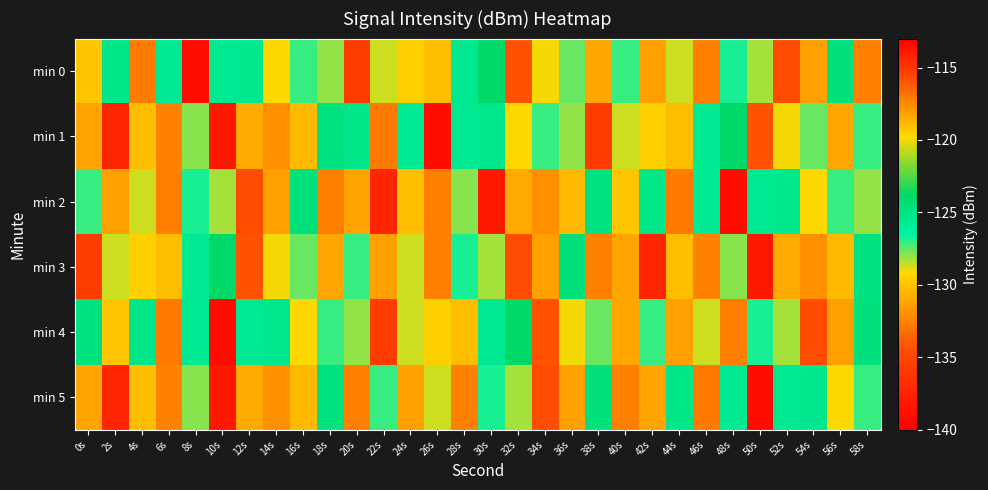

Count the number of data series in this chart.

6